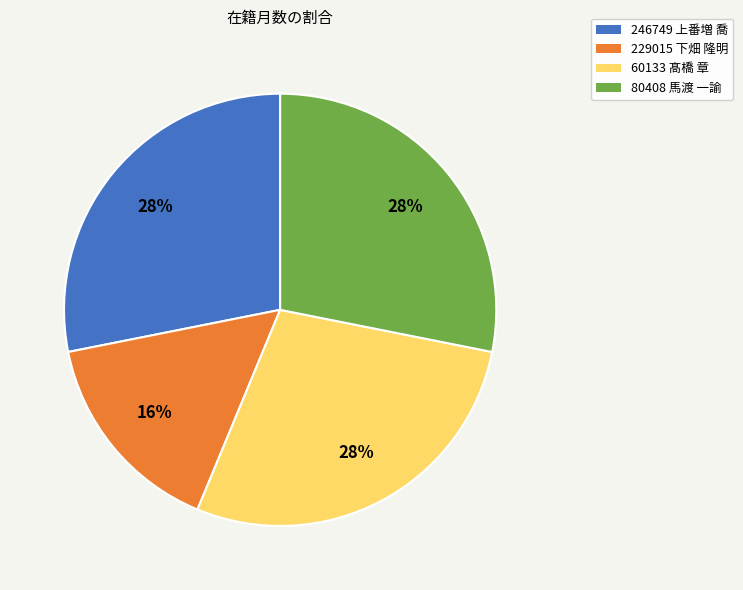

How many segments does this pie chart have?

4